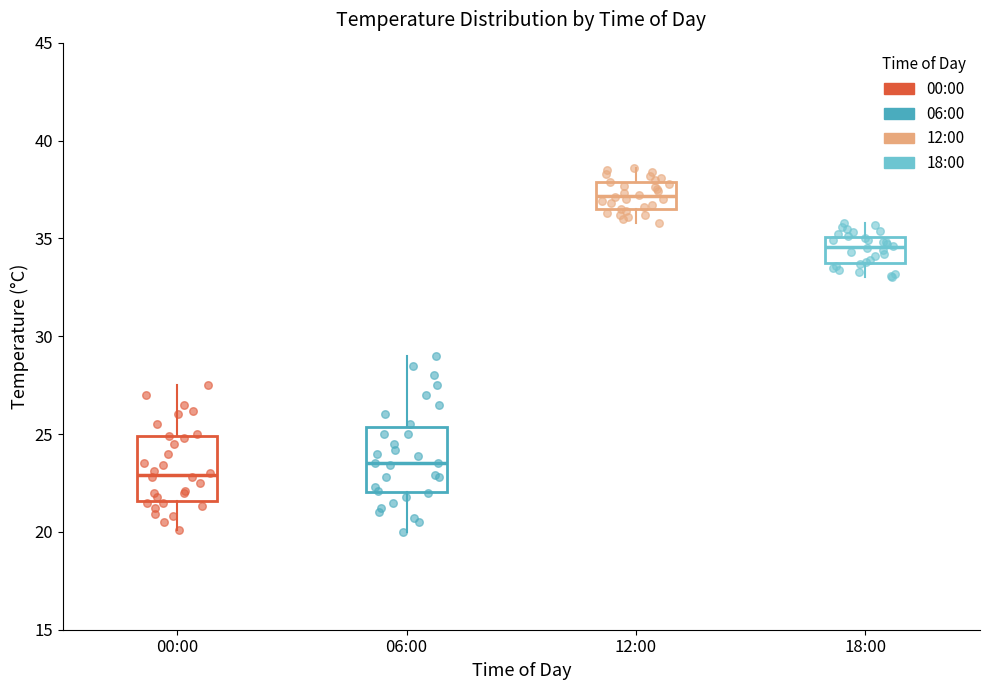

Reading left to right, transcribe this box plot: for each box, give where its median line is, the range the box spans, and where its two whiskers end, as read against the y-axis. The values are not printed on the chart, so give them approximately, as read against the axis.

00:00: median 23.0, box 21.5 to 25.0, whiskers 20.0 to 27.5
06:00: median 23.5, box 22.0 to 25.5, whiskers 20.0 to 29.0
12:00: median 37.0, box 36.5 to 38.0, whiskers 36.0 to 38.5
18:00: median 34.5, box 33.5 to 35.0, whiskers 33.0 to 36.0